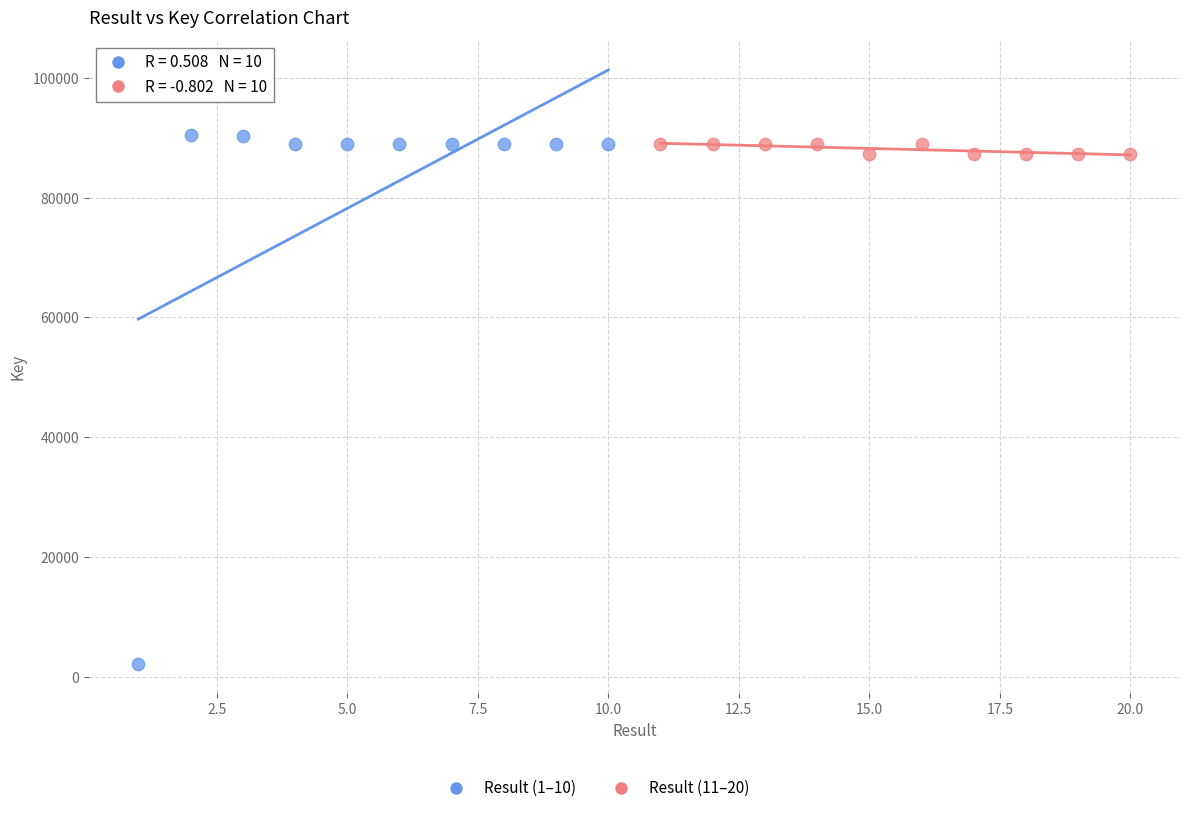

Which series contains the lowest Y value?

Result (1–10)